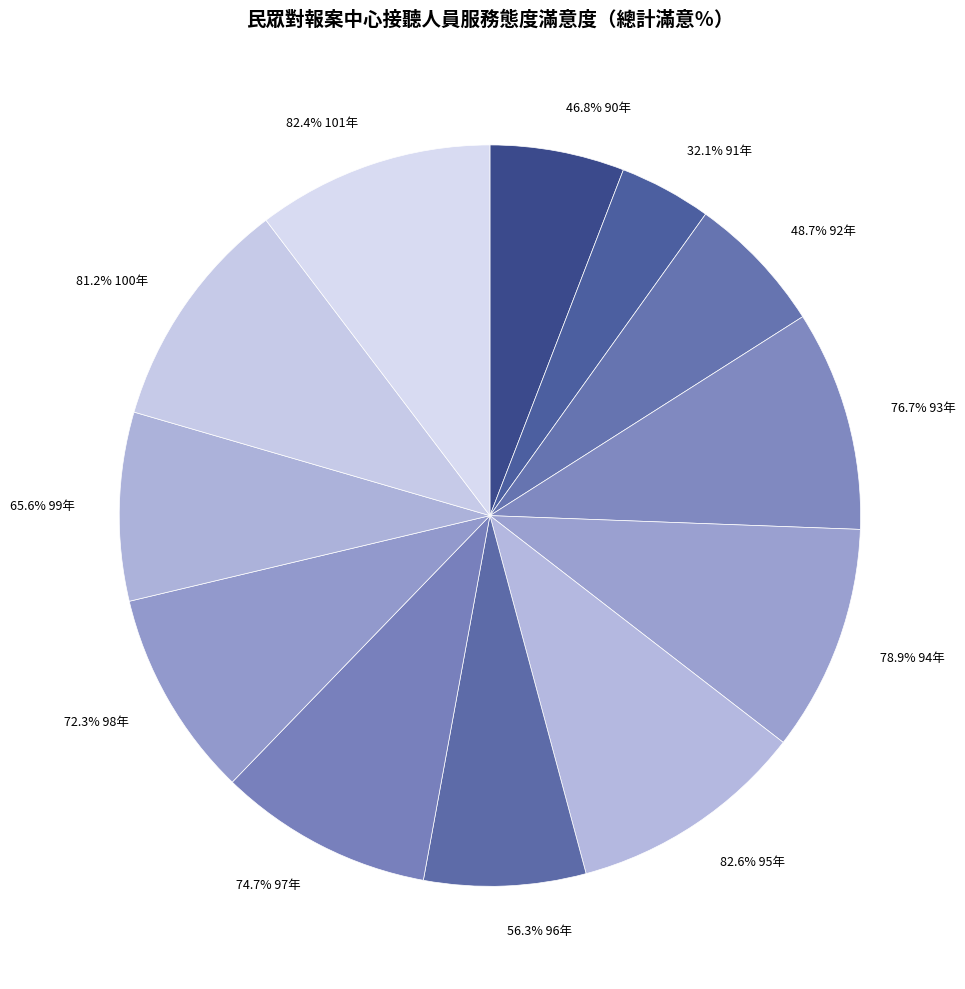

The 94年 slice represents 10% of the pie. True or false?

True